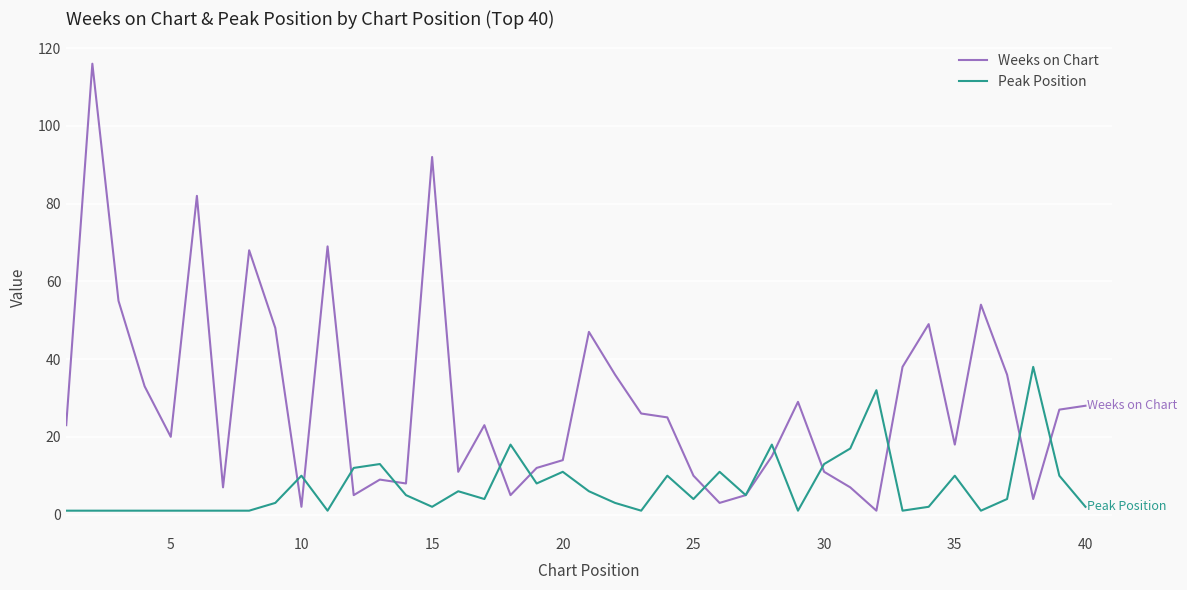

List the series in order of their peak value, lowest first.

Peak Position, Weeks on Chart